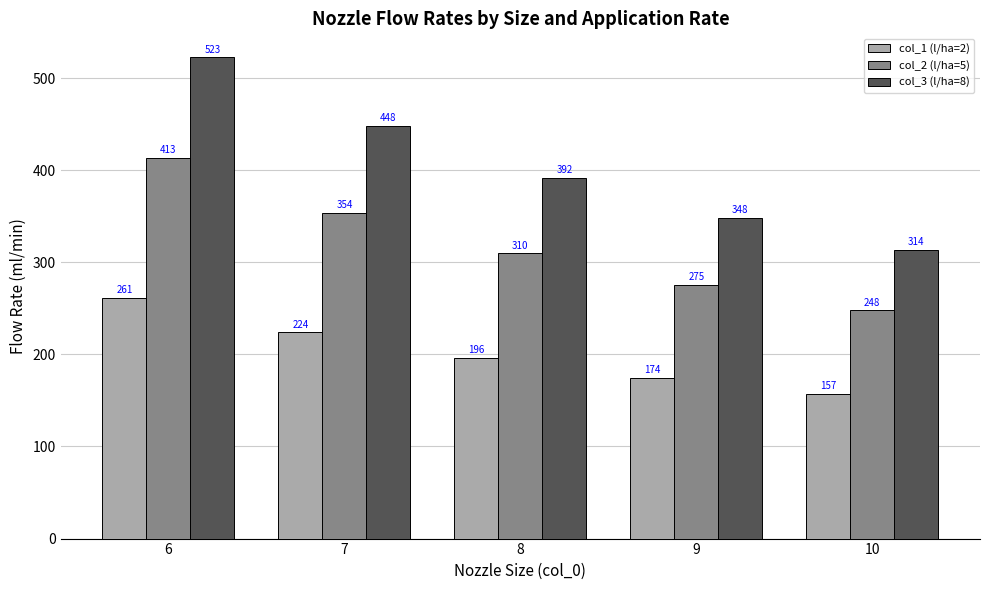

How many bars are there in total?

15